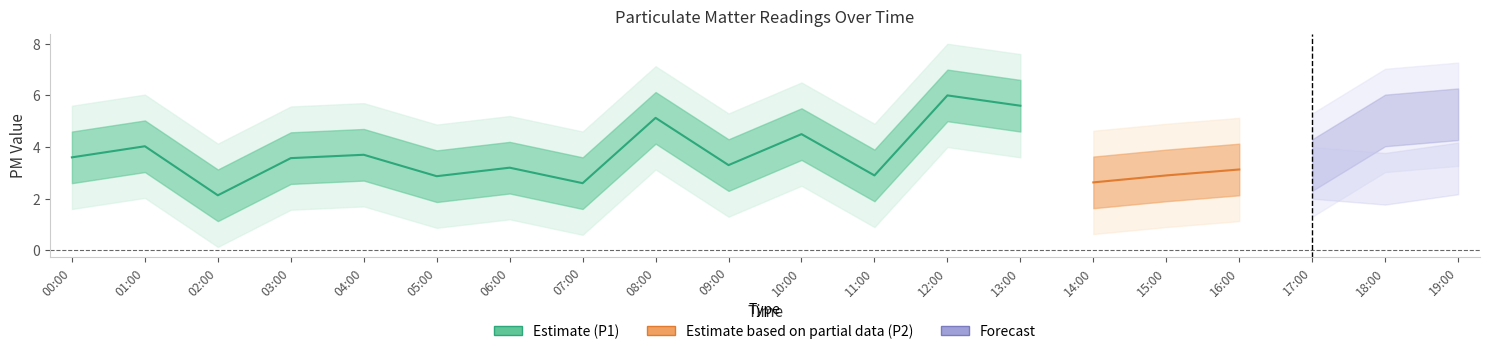

At which label does P1 reach its peak?

12:00